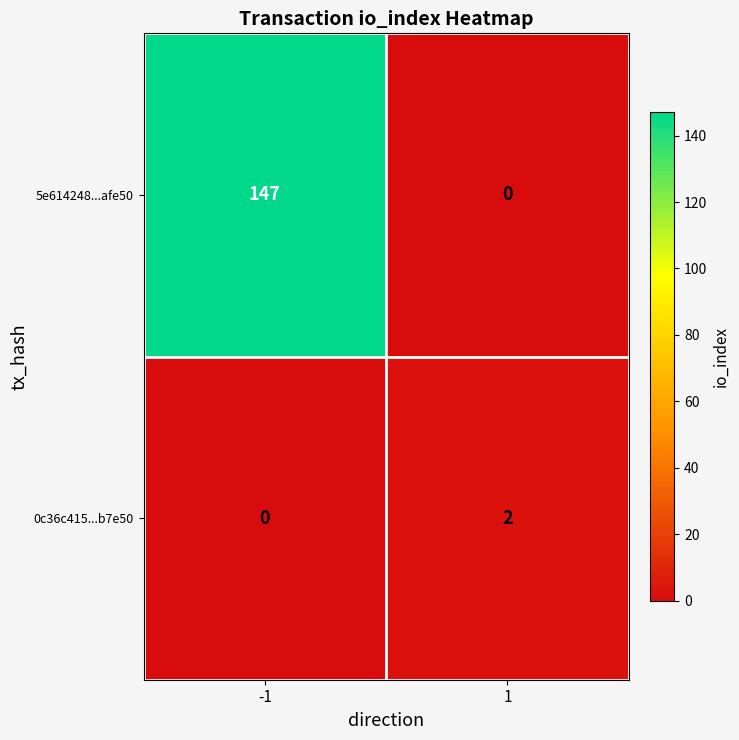

How many data points in 5e614248...afe50 are less than 147?

1